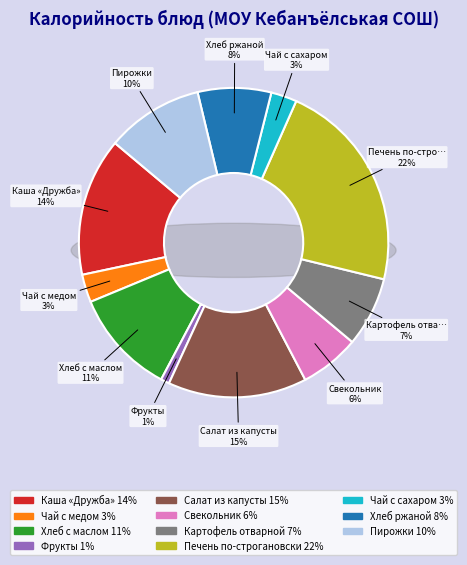

Which slice is the smallest?

Фрукты